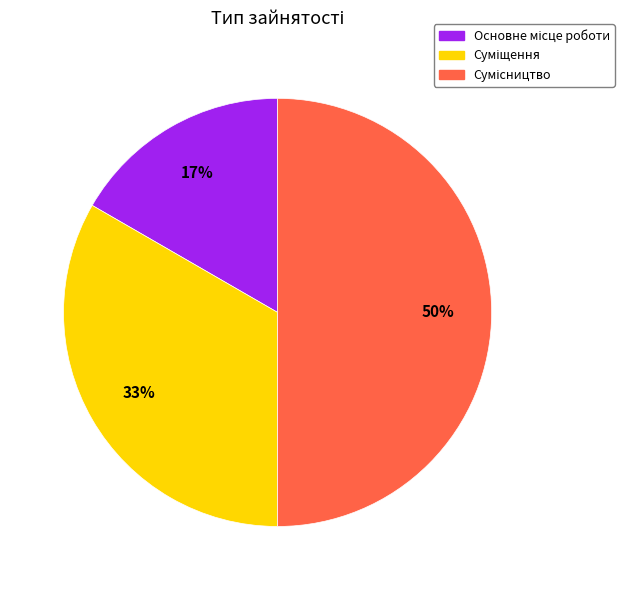

To the nearest percent, what is the difference between the largest and smallest slice percentages?

33%